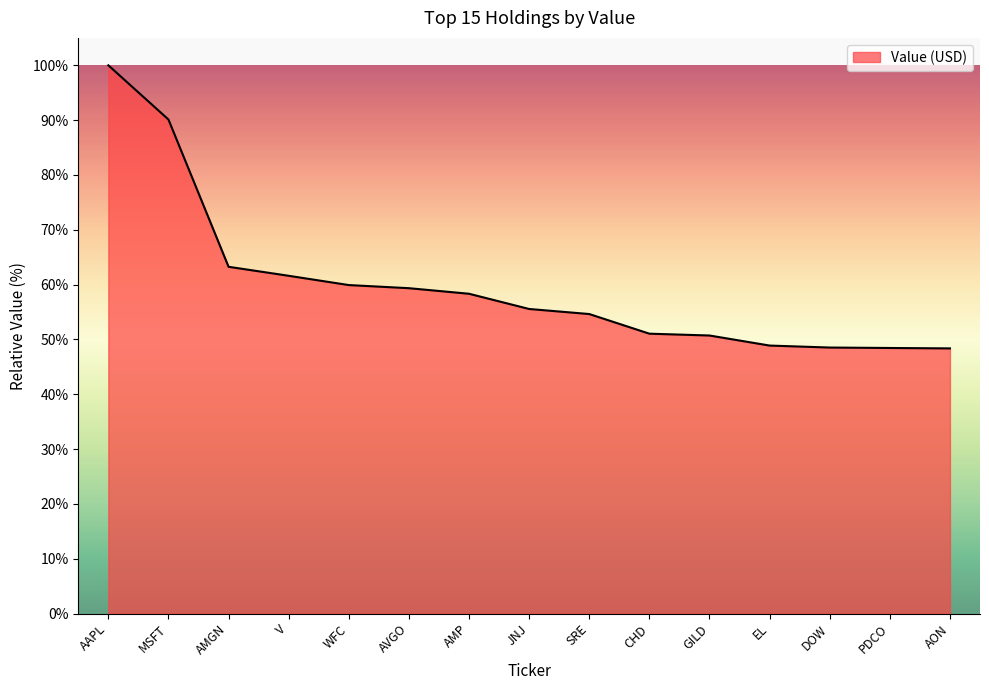

What is the change in value from CHD to DOW?

-2.5